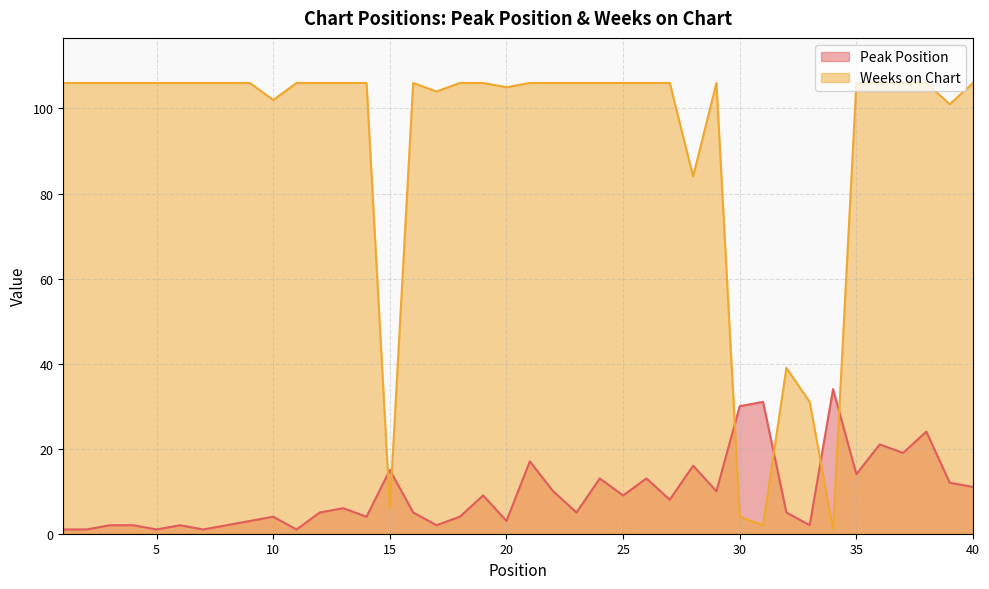

At how many categories does at least one series exceed 40?

34